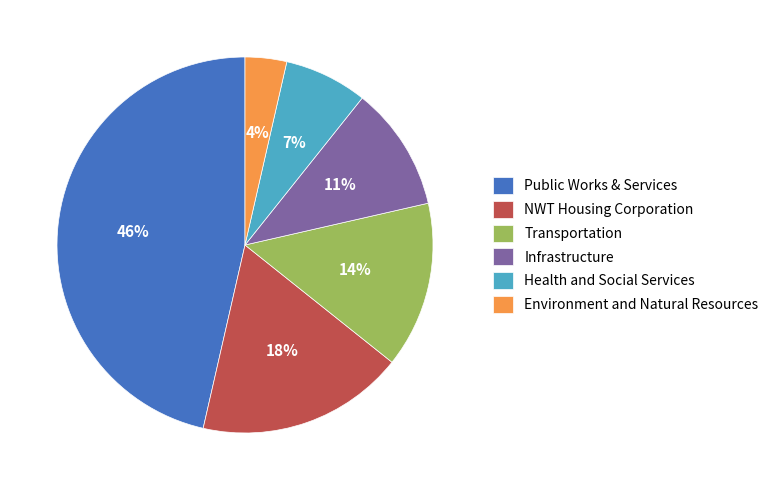

To the nearest percent, what is the combined percentage of Environment and Natural Resources and Health and Social Services?

11%